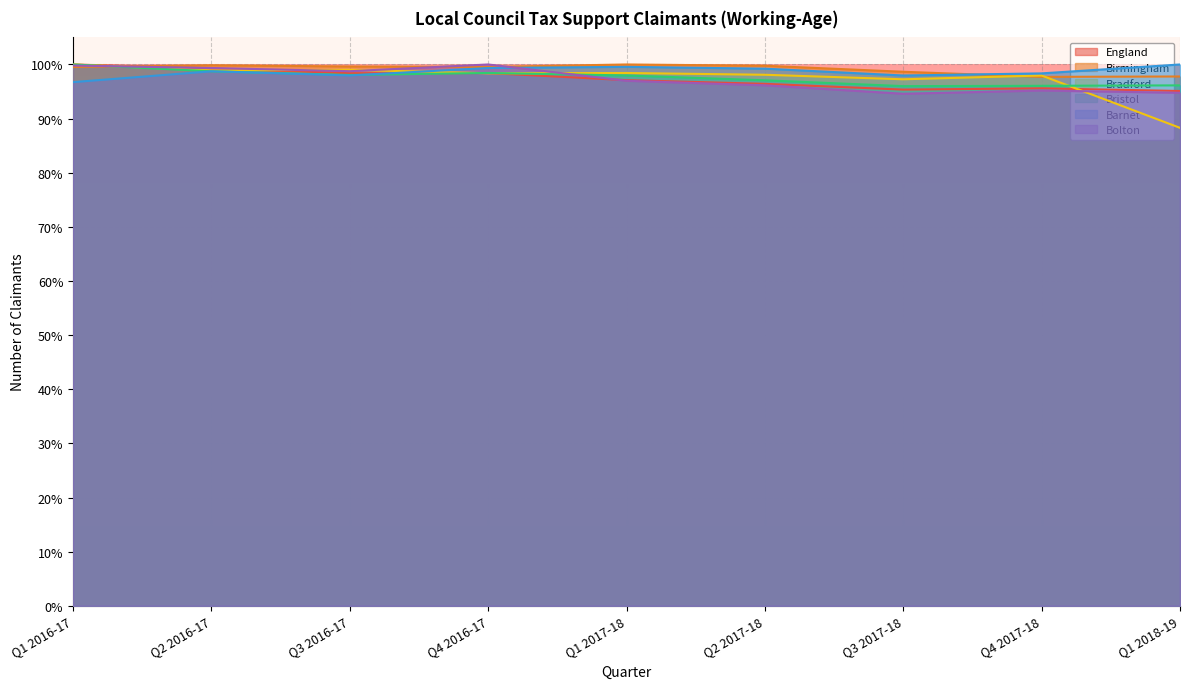

Which series has the largest total across all categories?

Birmingham